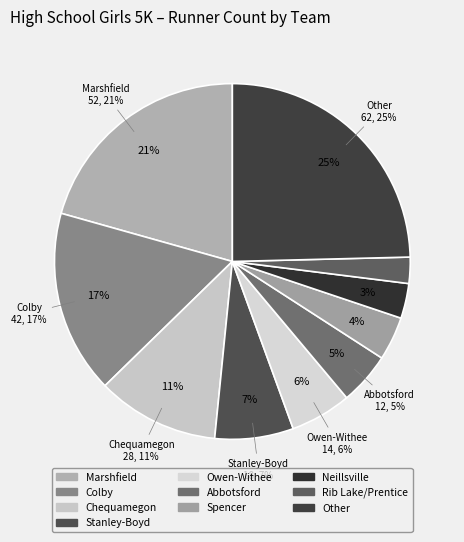

Is there a majority slice in this chart?

No